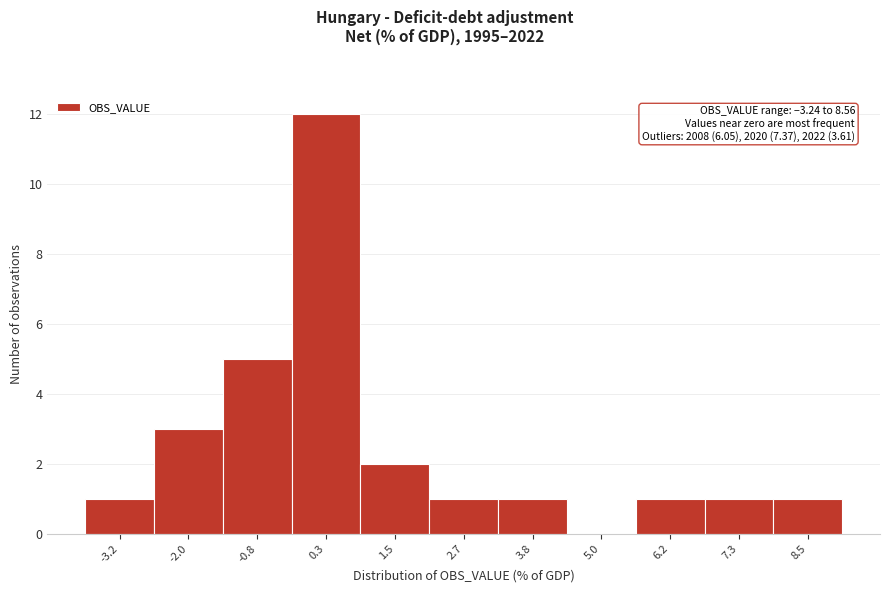

Over which range of the x-axis is the bar tallest?

-0.2 to 1.0